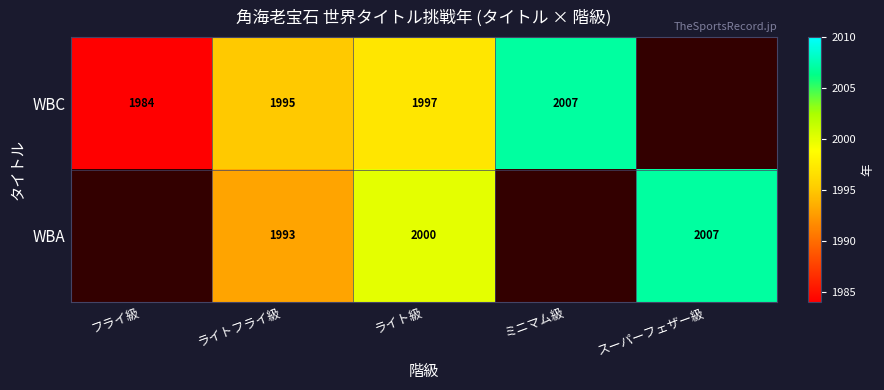

At ライト級, list the series in order from smallest to largest.

WBC, WBA